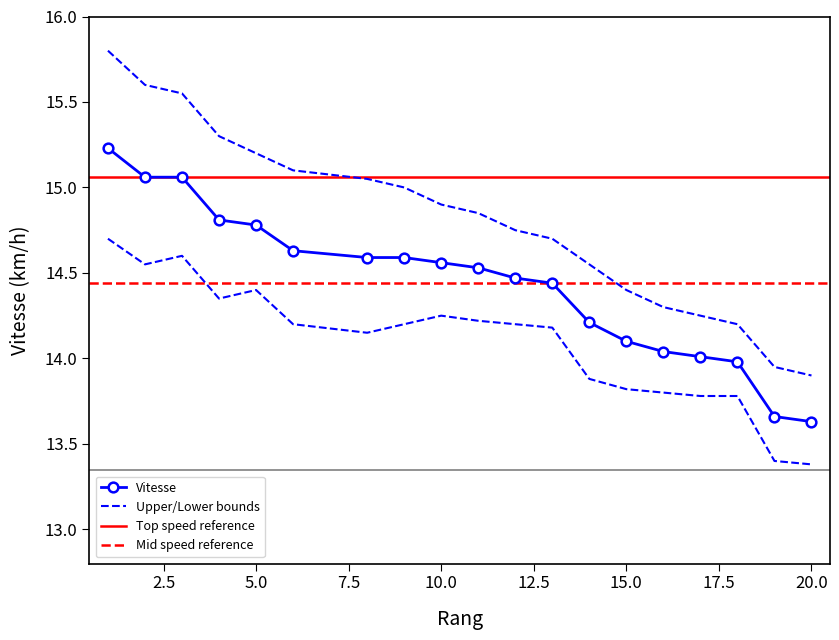

Which category has the lowest value across all series?

20